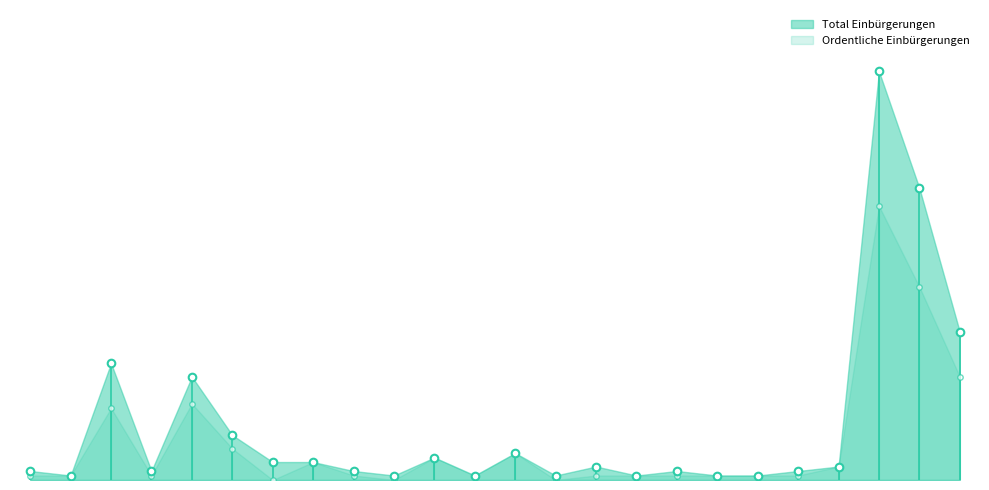

Which series contains the lowest Y value?

Ordentliche Einbürgerungen